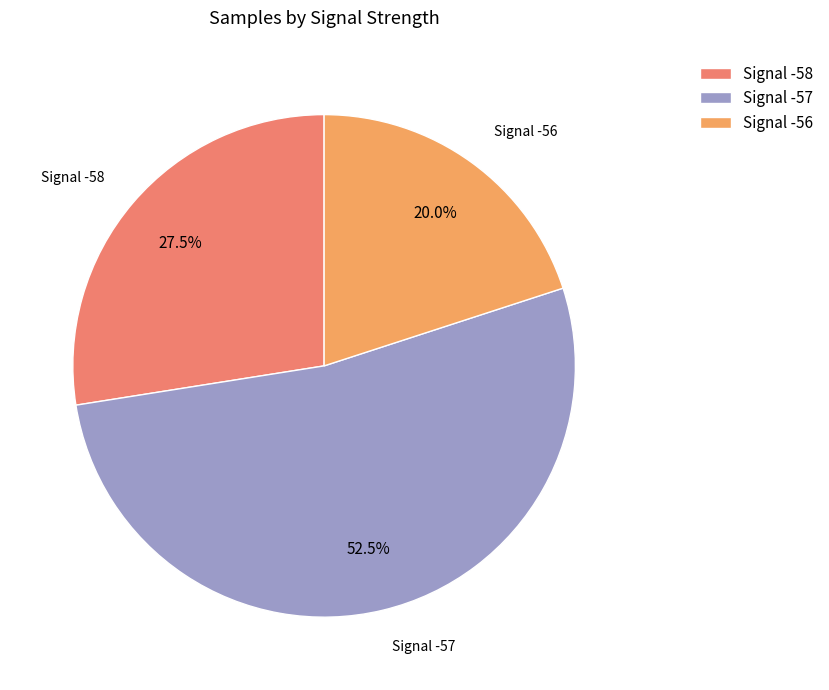

Is there any slice that represents more than half of the pie?

Yes